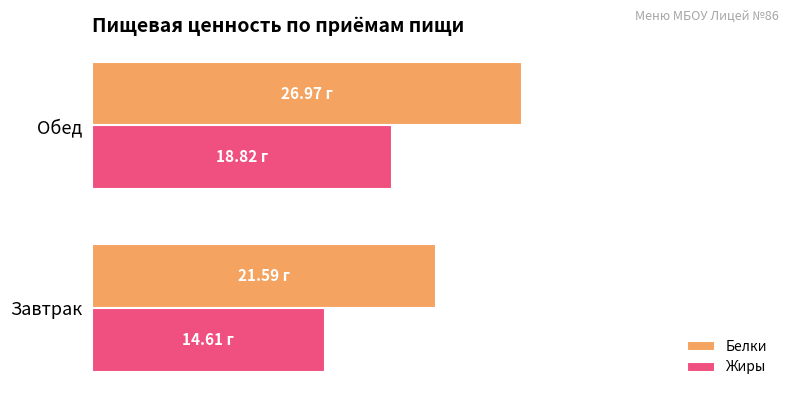

What are all the series names shown in the legend?

Белки, Жиры